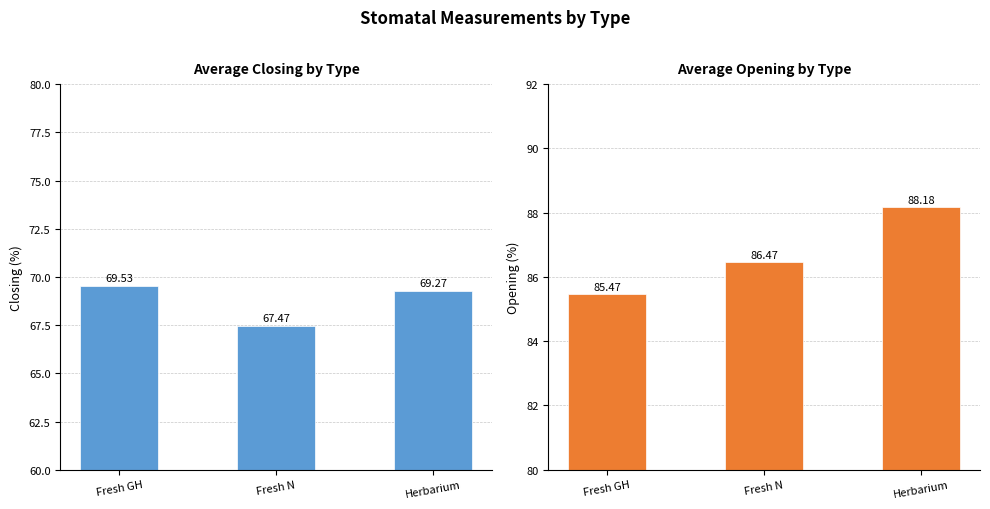

What are all the series names shown in the legend?

Closing, Opening